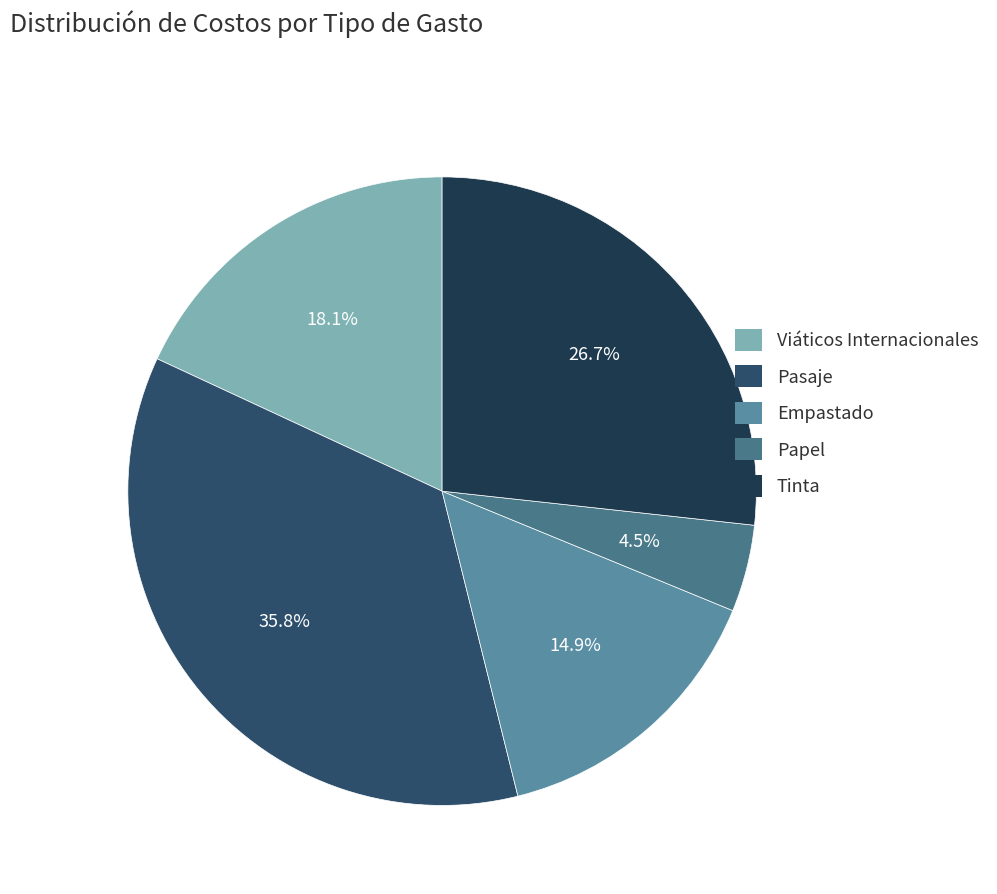

Combined, what portion of the pie is Pasaje and Tinta?

62.5%